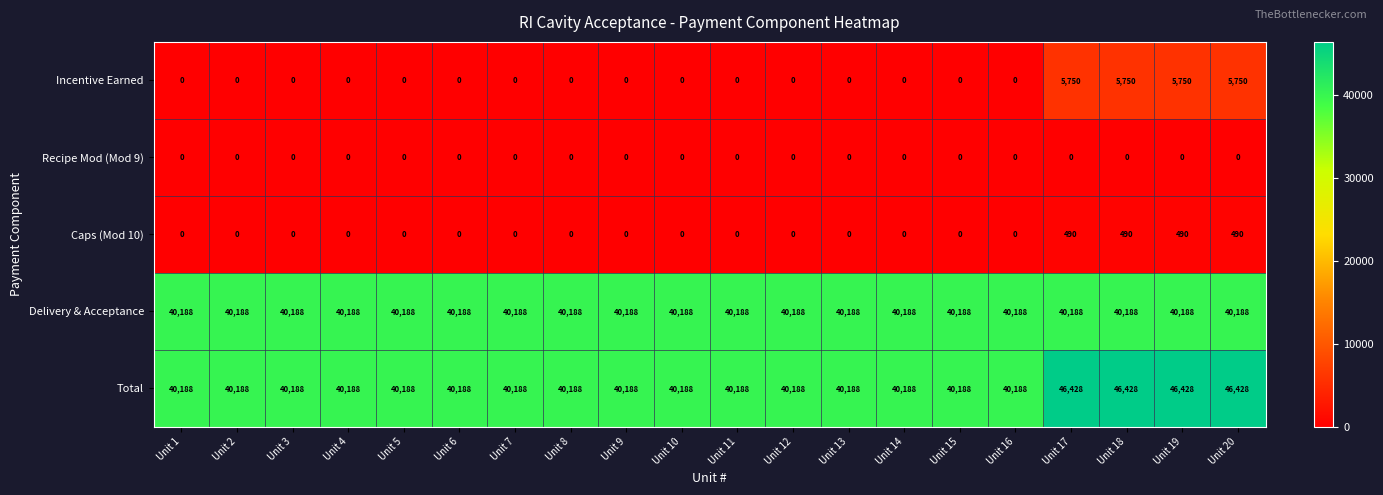

Which series has the largest range (max minus min)?

Total